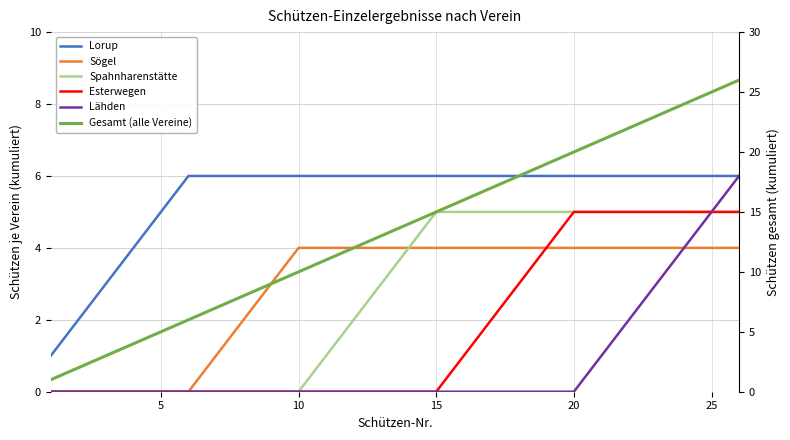

What are all the series names shown in the legend?

Lorup, Sögel, Spahnharenstätte, Esterwegen, Lähden, Gesamt (alle Vereine)